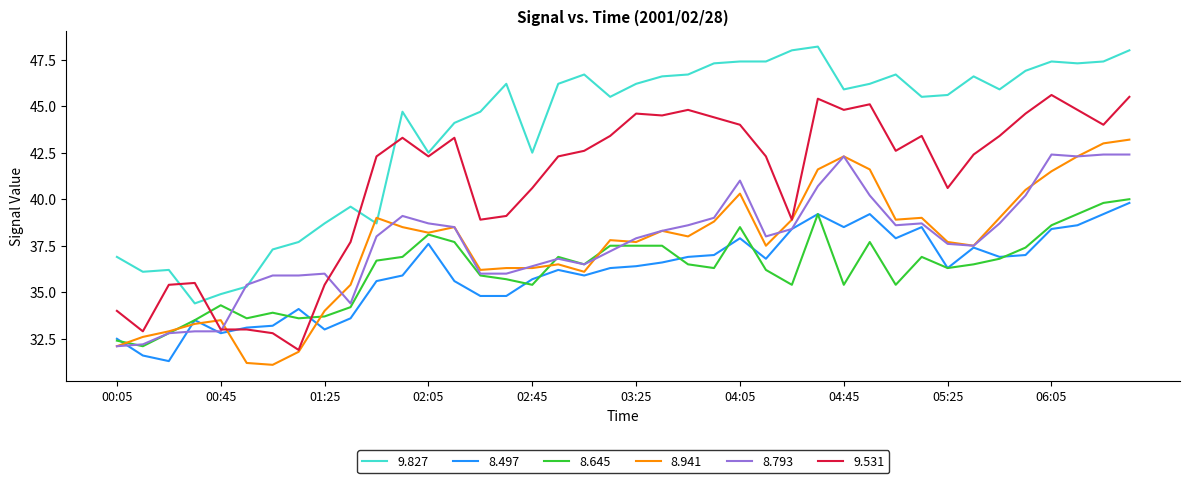

What is the maximum value shown in the chart?

48.2